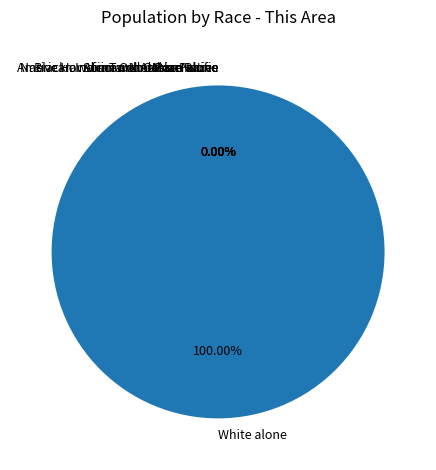

What is the change in value from Some Other Race alone to Two or More Races?

+35